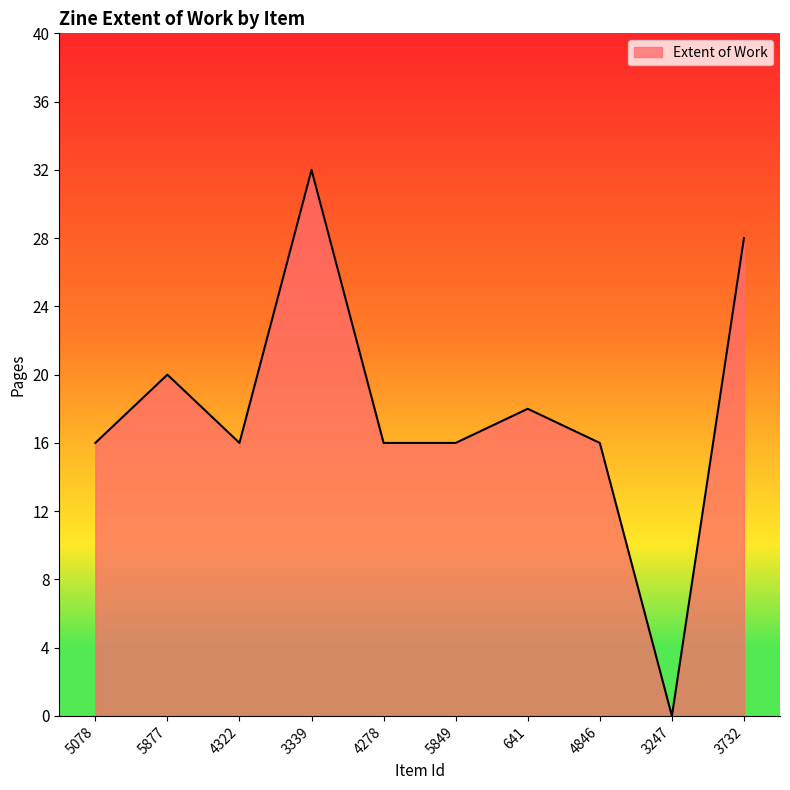

What position from the right is 5849?

5